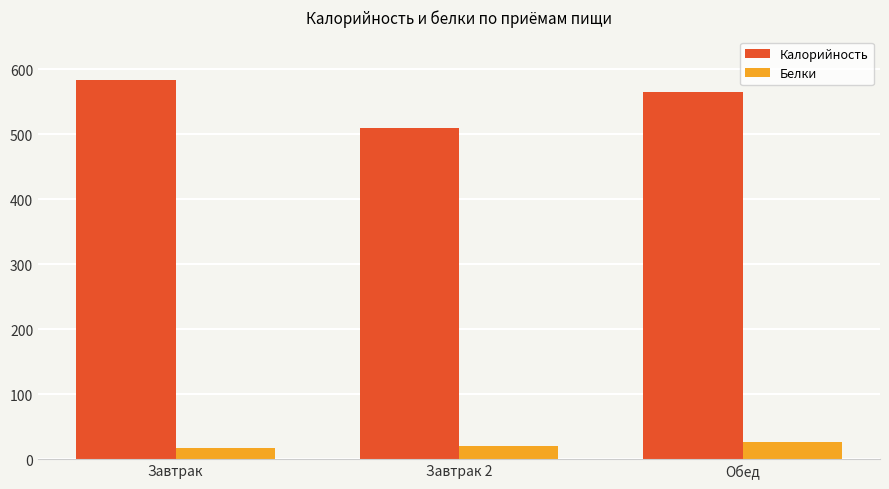

At which label does Калорийность first exceed 565?

Завтрак